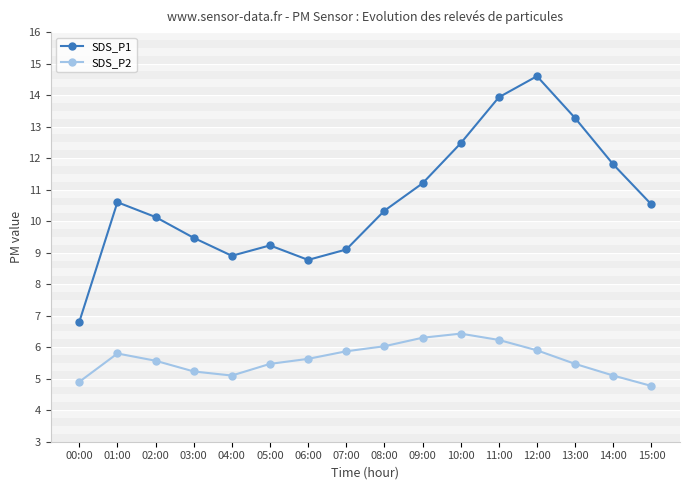

Rank the series at 03:00 from highest to lowest value.

SDS_P1, SDS_P2